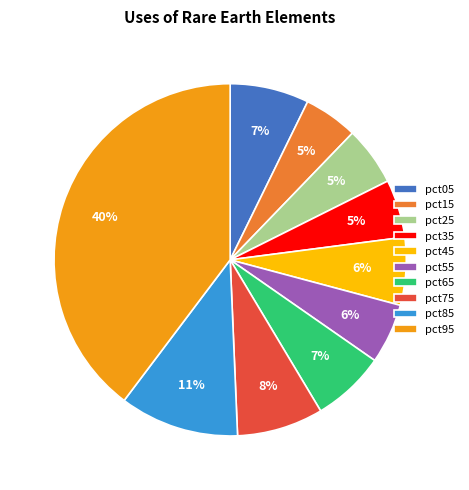

To the nearest percent, what percentage of the pie is pct15?

5%